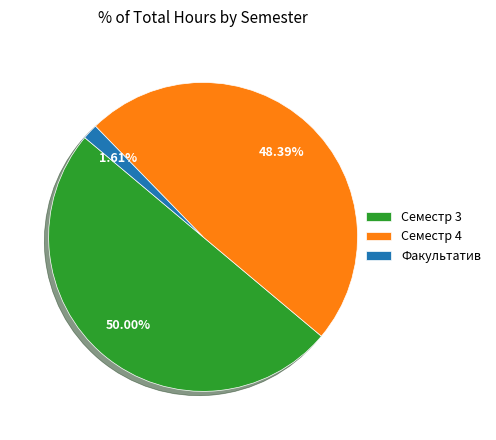

Which has a higher value, Факультатив or Семестр 3?

Семестр 3